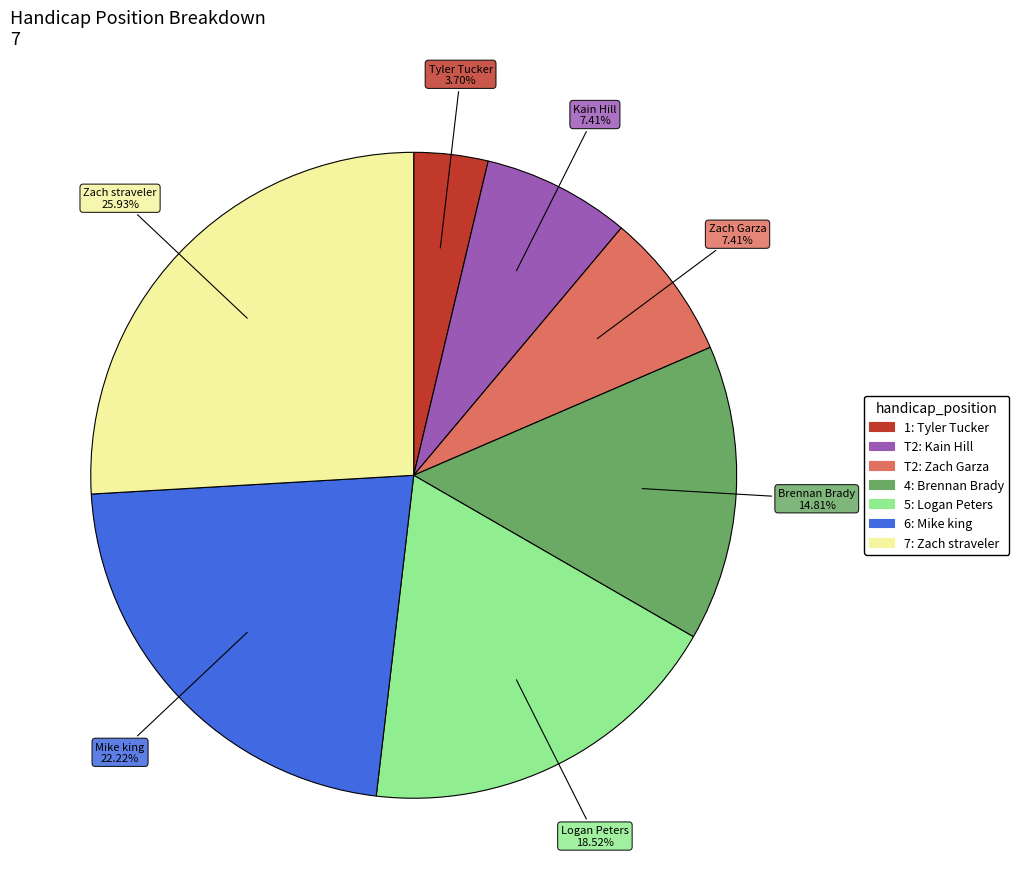

Does any single category account for the majority?

No